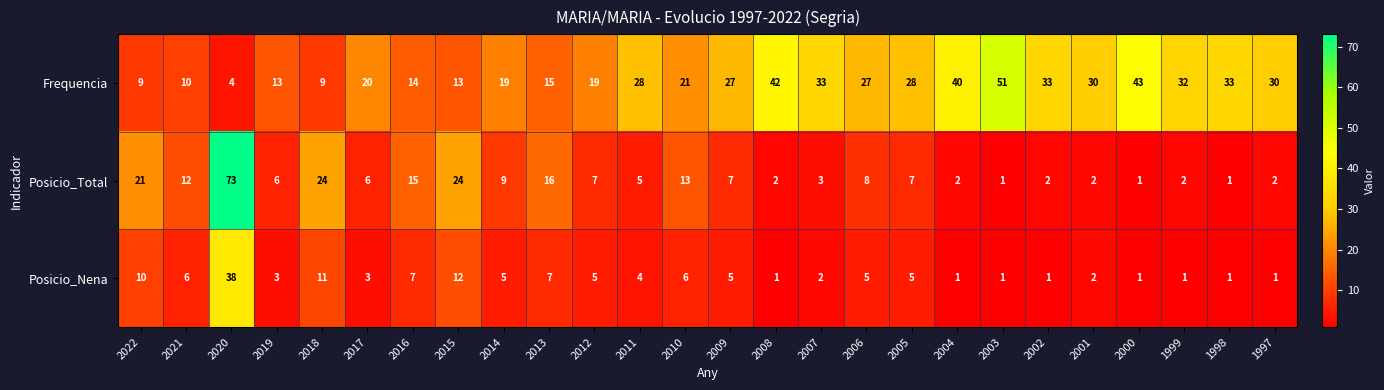

Rank the series by their maximum value, from lowest to highest.

Posicio_Nena, Frequencia, Posicio_Total